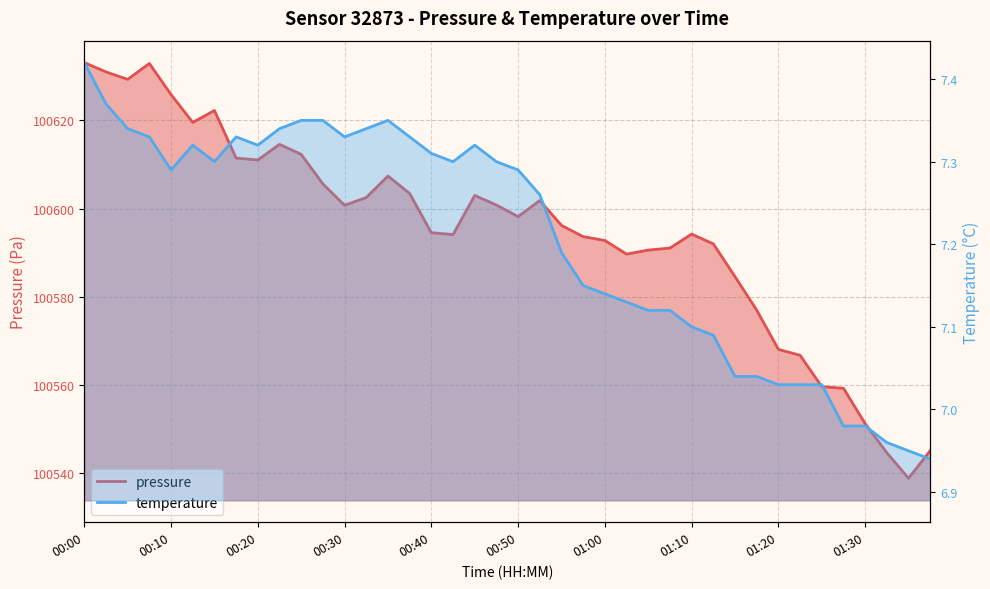

How many interior local valleys does the pressure series have?

8